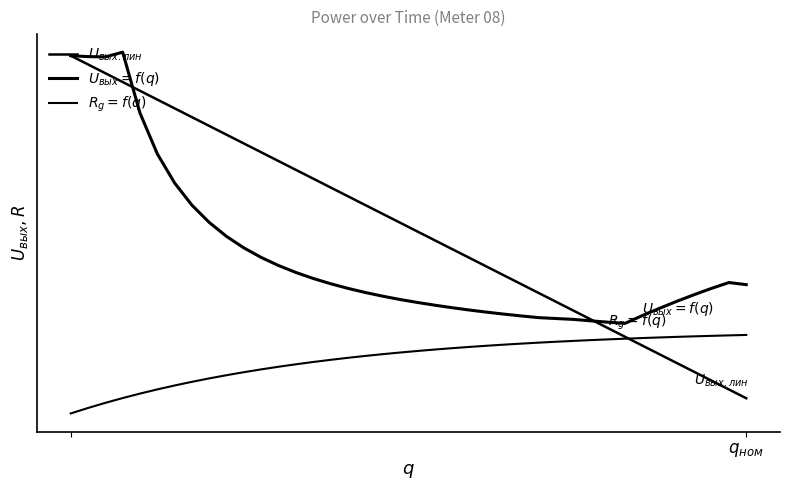

Does the chart have visible grid lines?

No